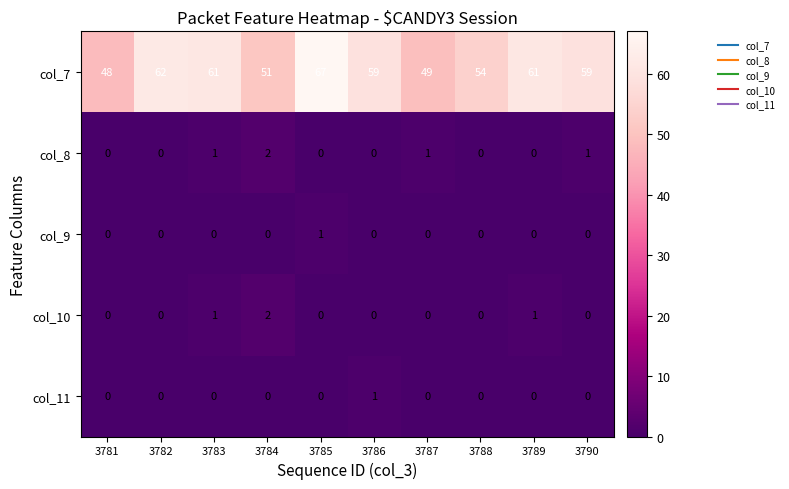

How many col_11 values are between 0 and 1?

10